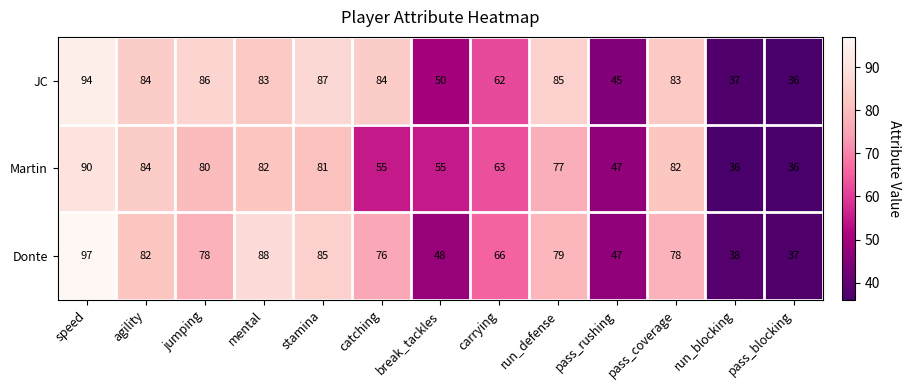

What is the sum of all Martin values?

868